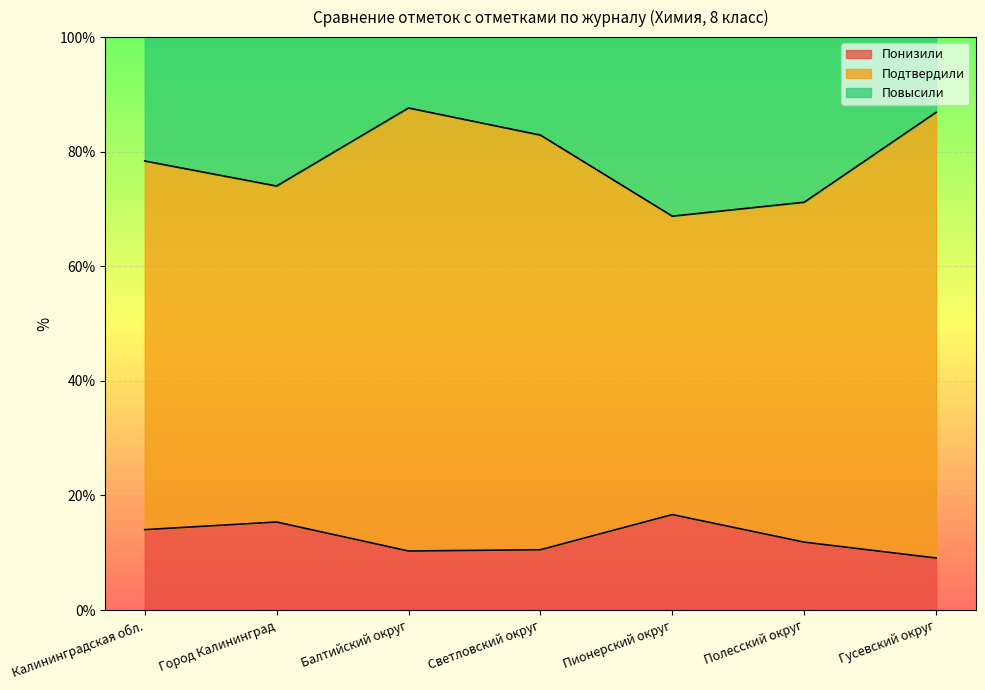

Is it true that Понизили equals 11.9 at Полесский округ?

True